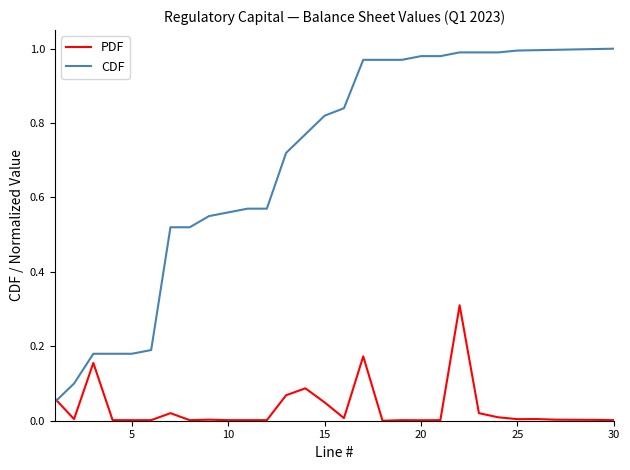

Does the chart have visible grid lines?

No